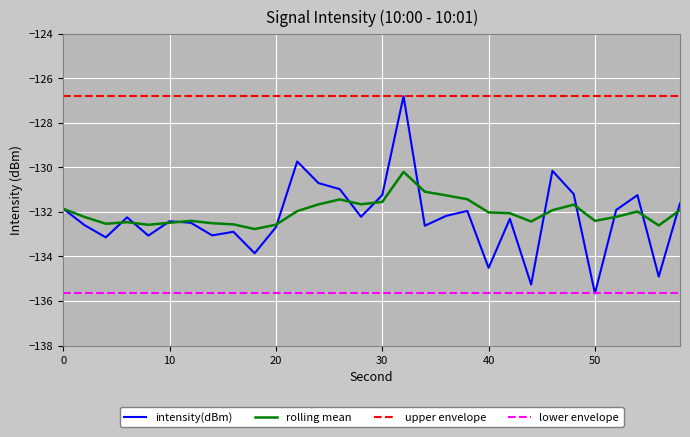

Which series has the largest range (max minus min)?

intensity(dBm)